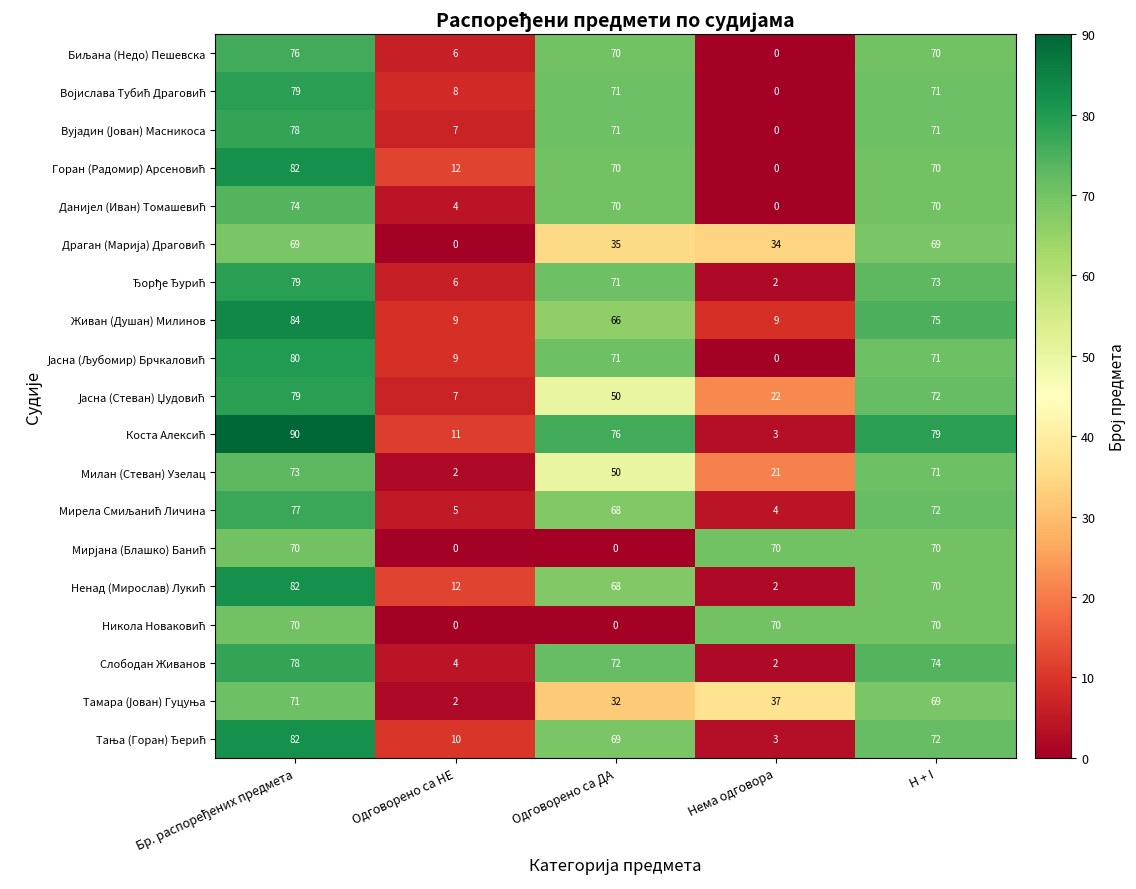

What is the greatest value displayed?

90